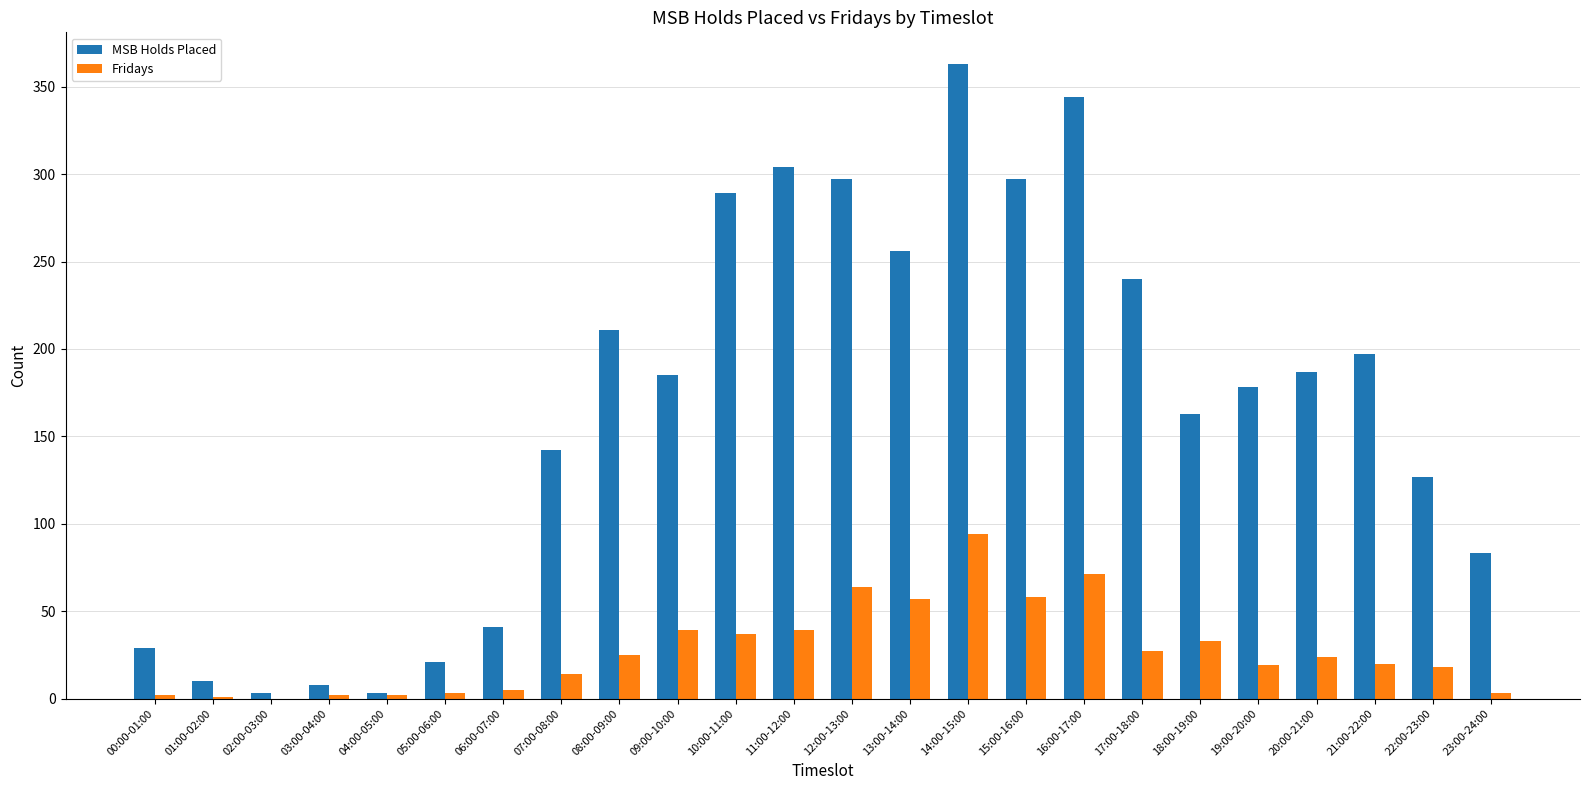

The value of MSB Holds Placed at 13:00-14:00 is 256. True or false?

True